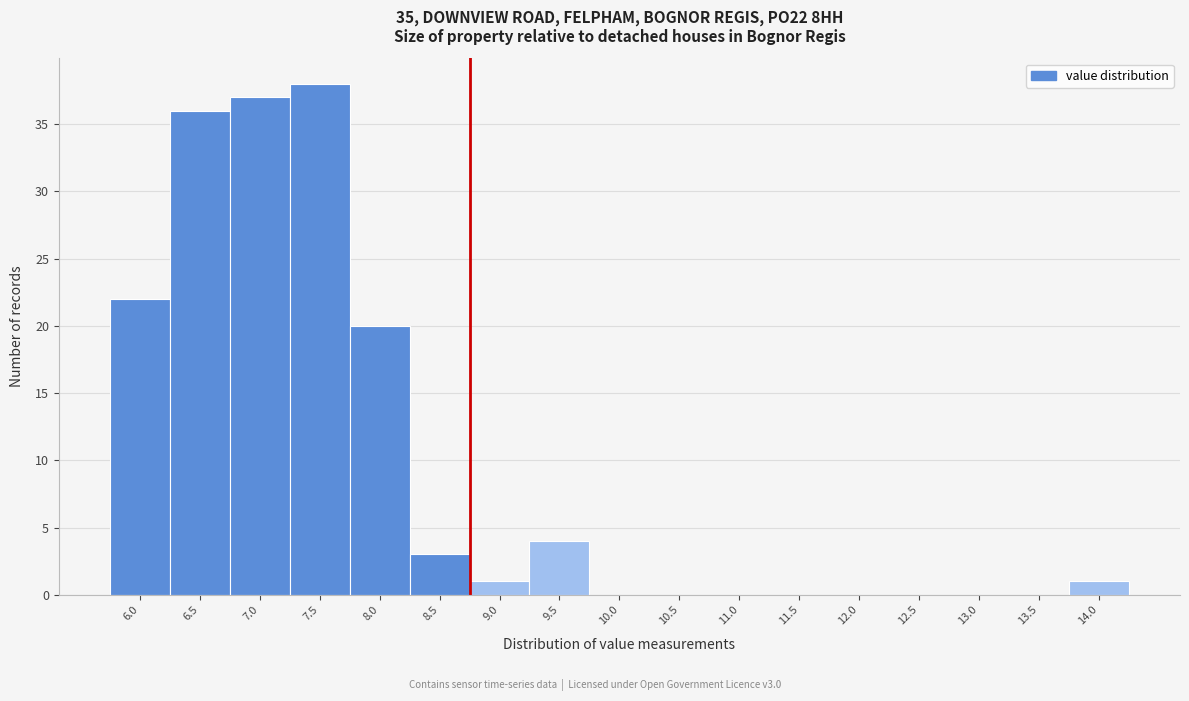

Reading right to left, list all the values displayed in this chart.

14.0=1	13.5=0	13.0=0	12.5=0	12.0=0	11.5=0	11.0=0	10.5=0	10.0=0	9.5=4	9.0=1	8.5=3	8.0=20	7.5=38	7.0=37	6.5=36	6.0=22